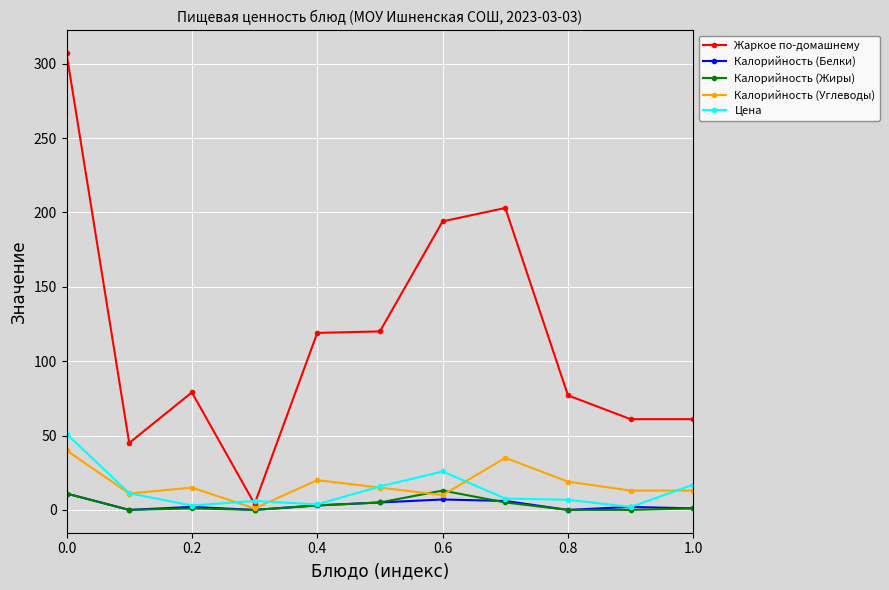

Is this an area chart (filled region under the line)?

No